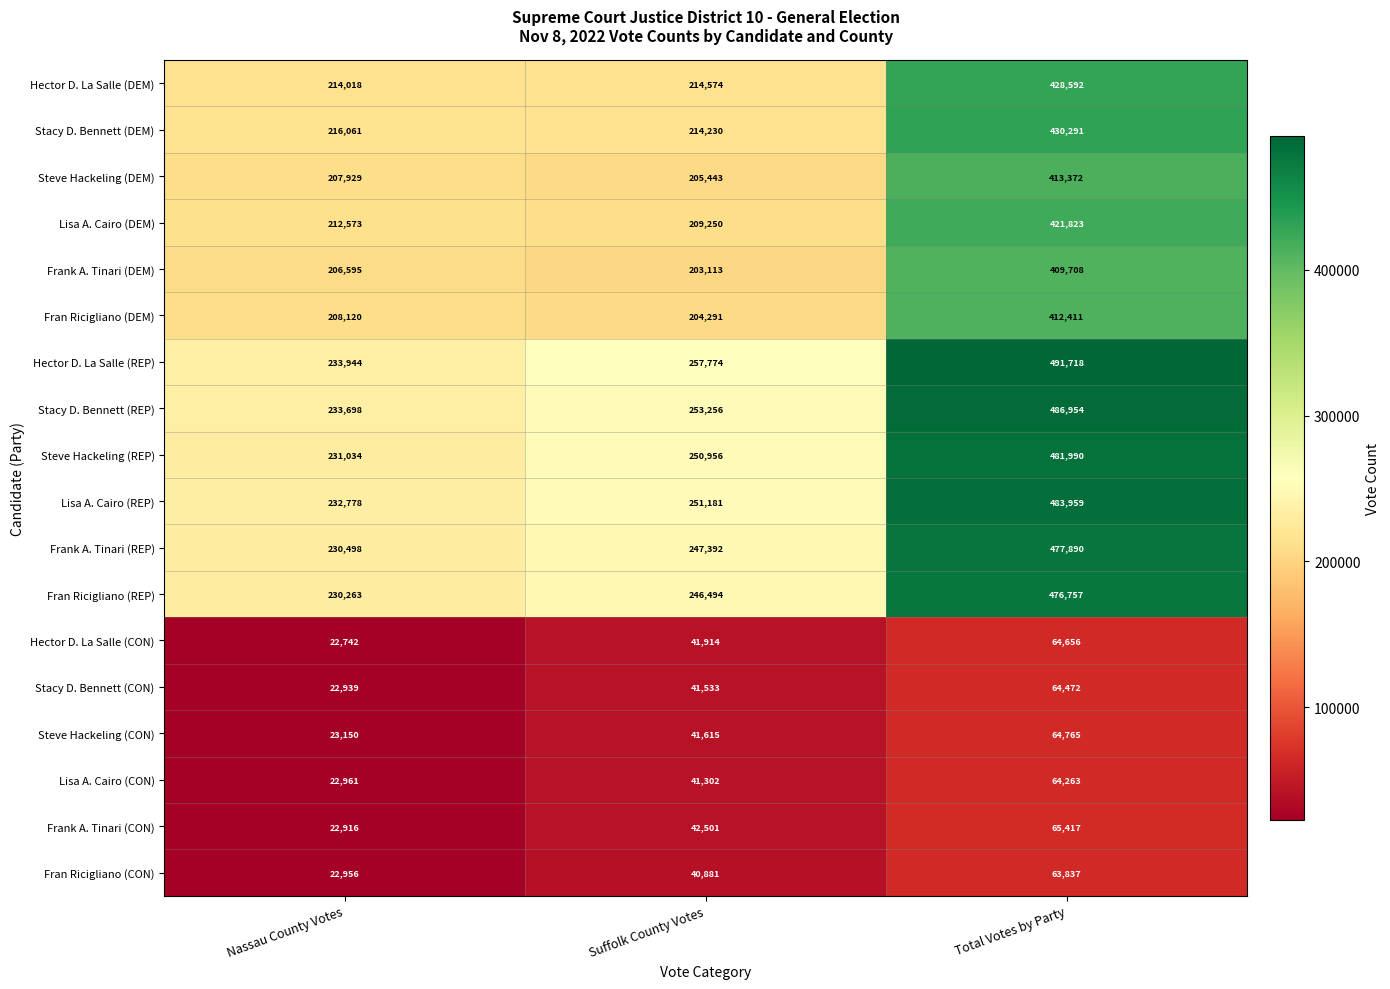

How many distinct data groups are displayed?

18